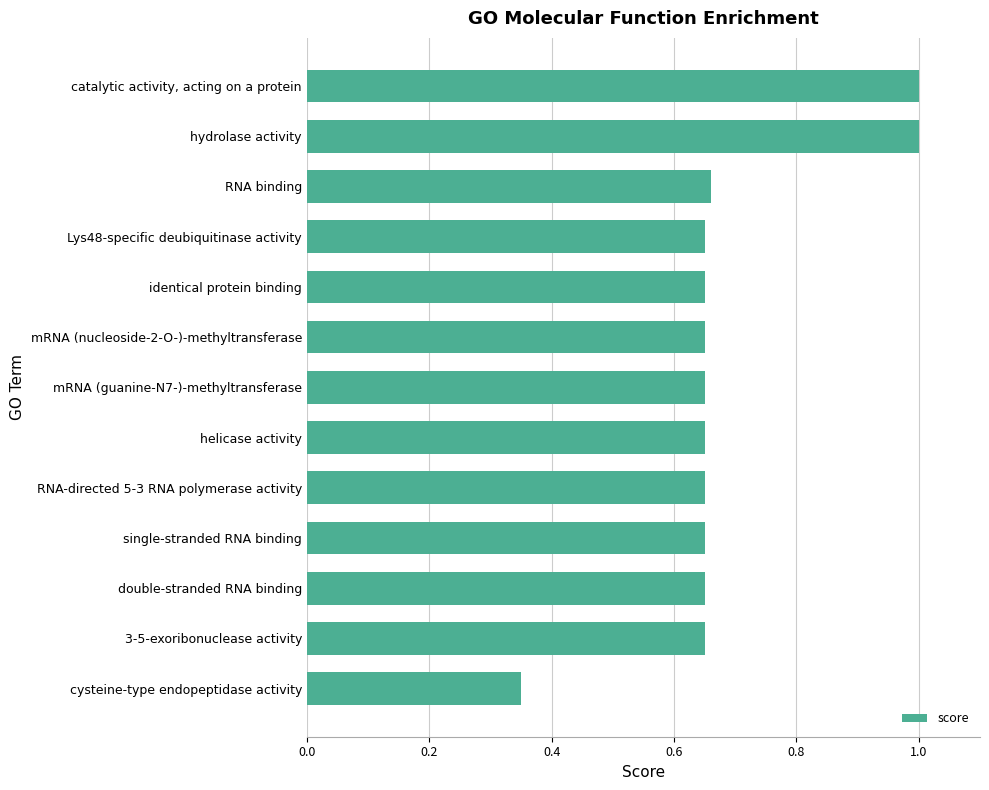

At which label is the value closest to 0?

cysteine-type endopeptidase activity